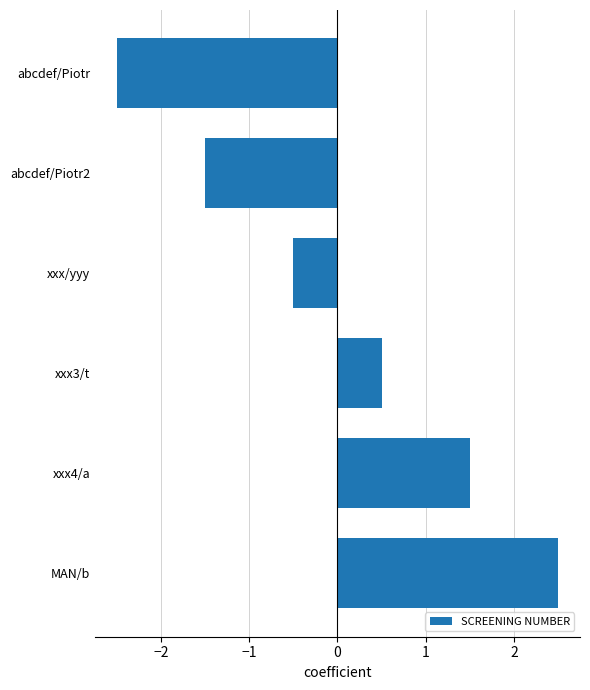

What is the minimum value shown in the chart?

-2.5